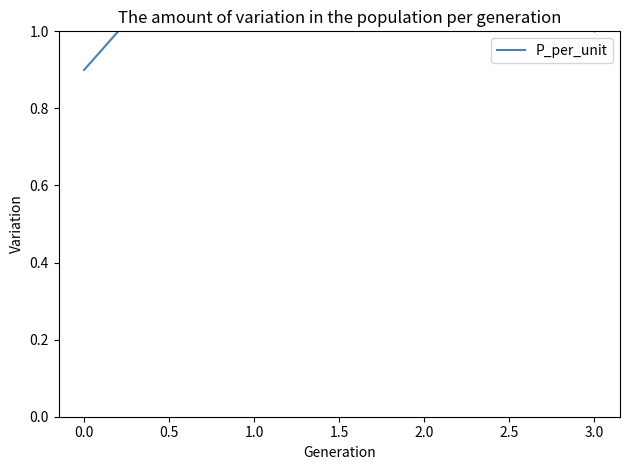

How many data points are less than 1?

1